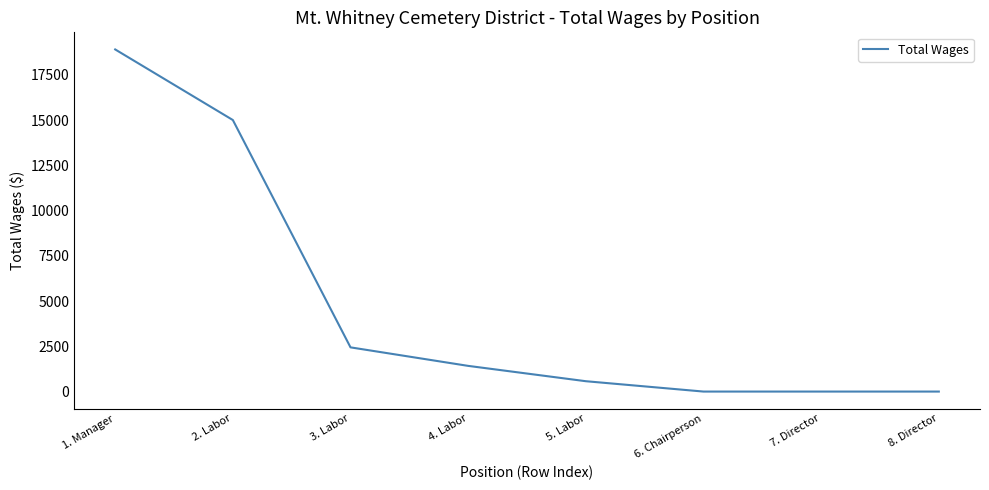

How many values are below 1419?

4